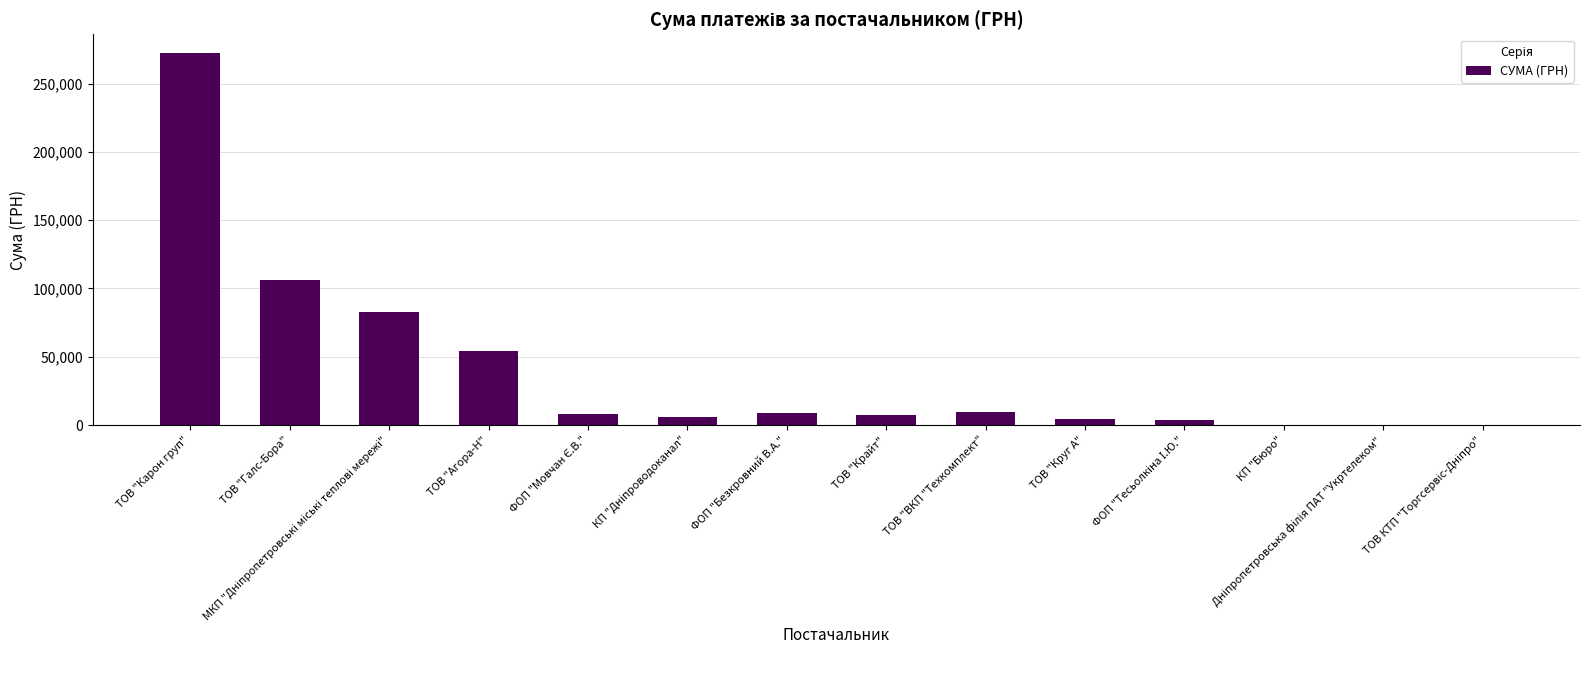

The chart shows a value of 9270.0 at ТОВ "ВКП "Техкомплект". True or false?

True